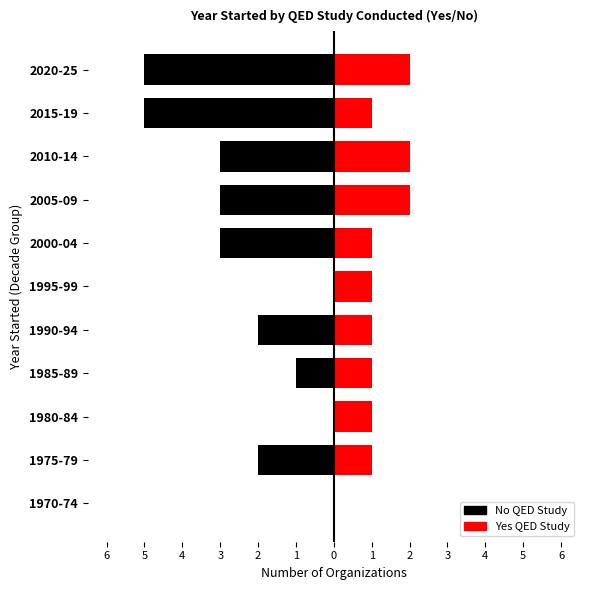

Which series has the widest spread of values?

No